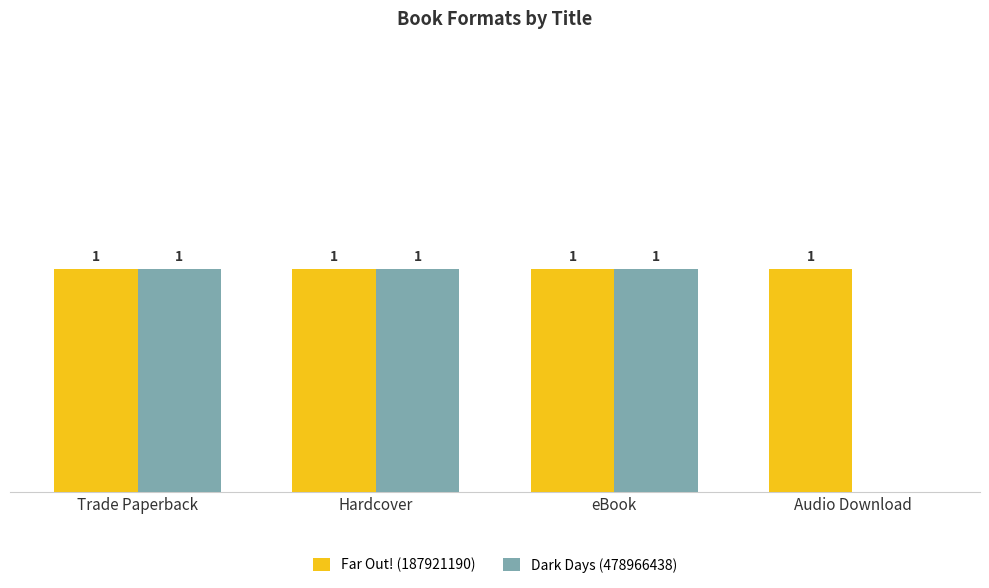

Which series changed the most between eBook and Audio Download?

Dark Days (478966438)